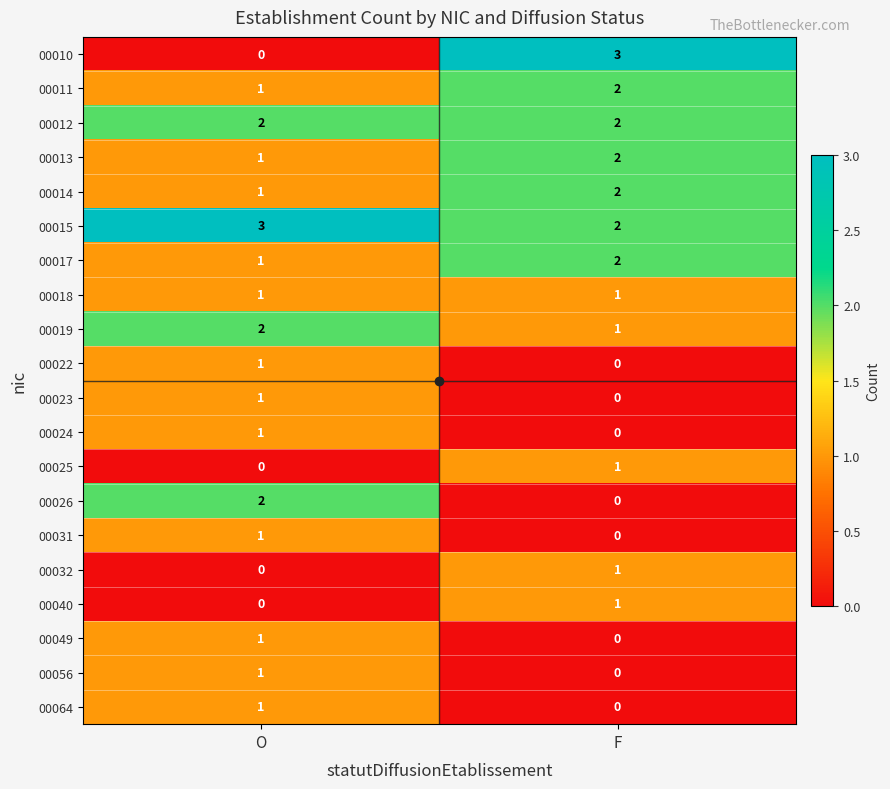

At how many categories does at least one series exceed 2?

2